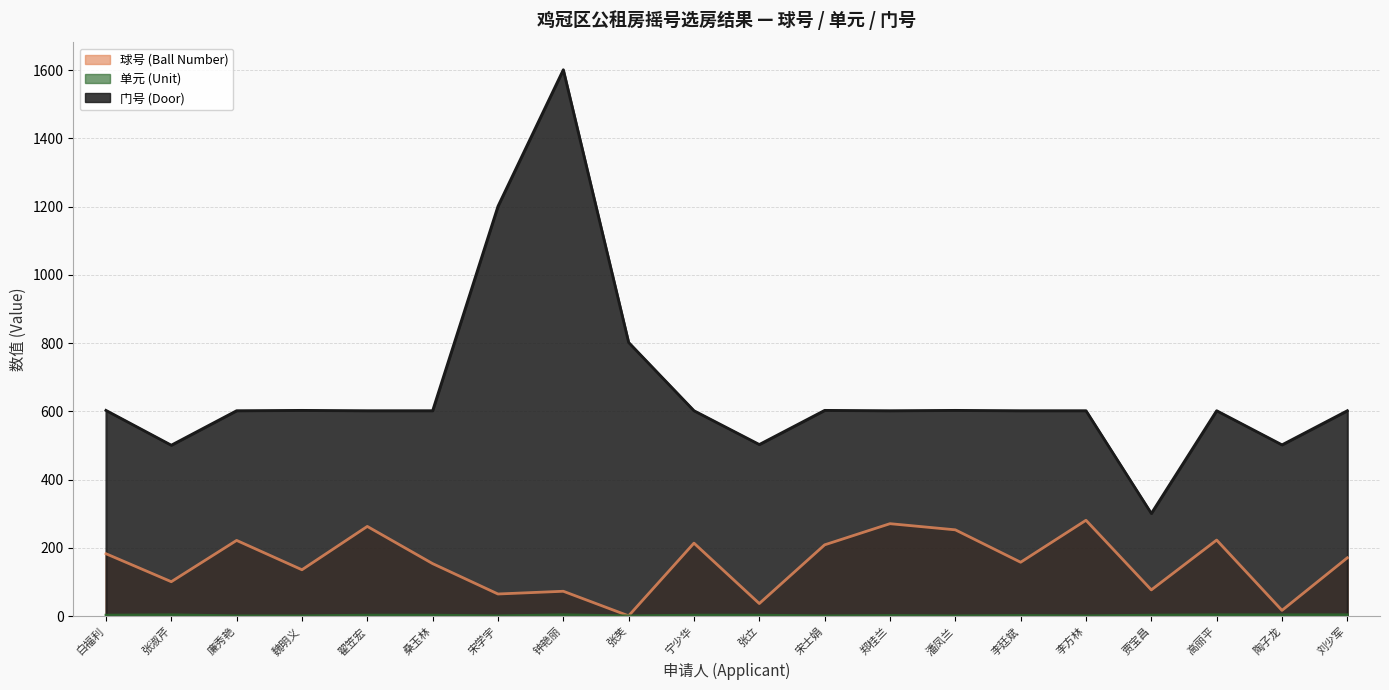

Does the chart have visible grid lines?

Yes